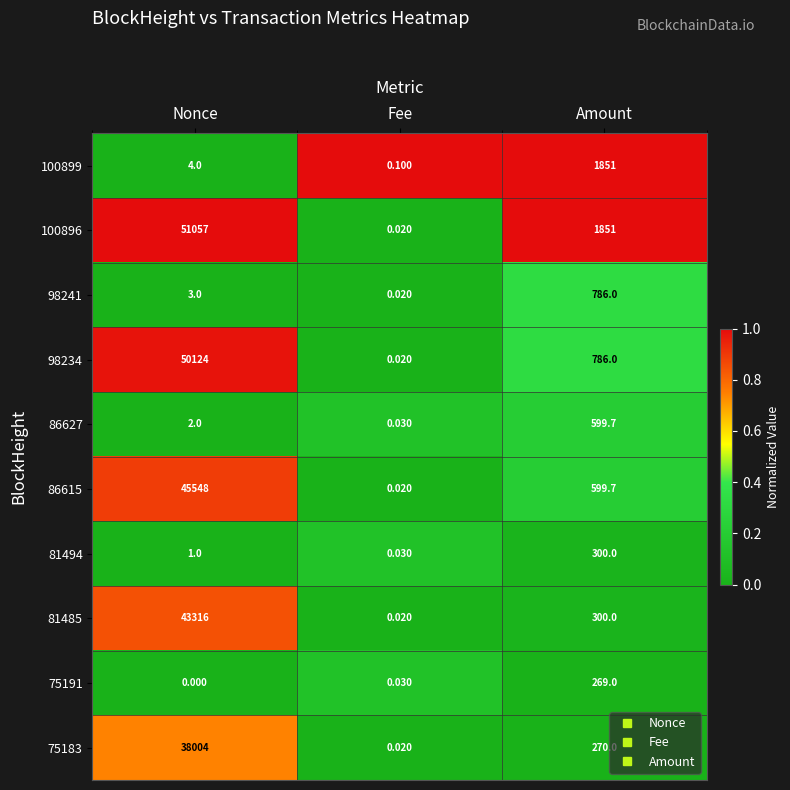

At which category does the chart reach its peak across all series?

Nonce